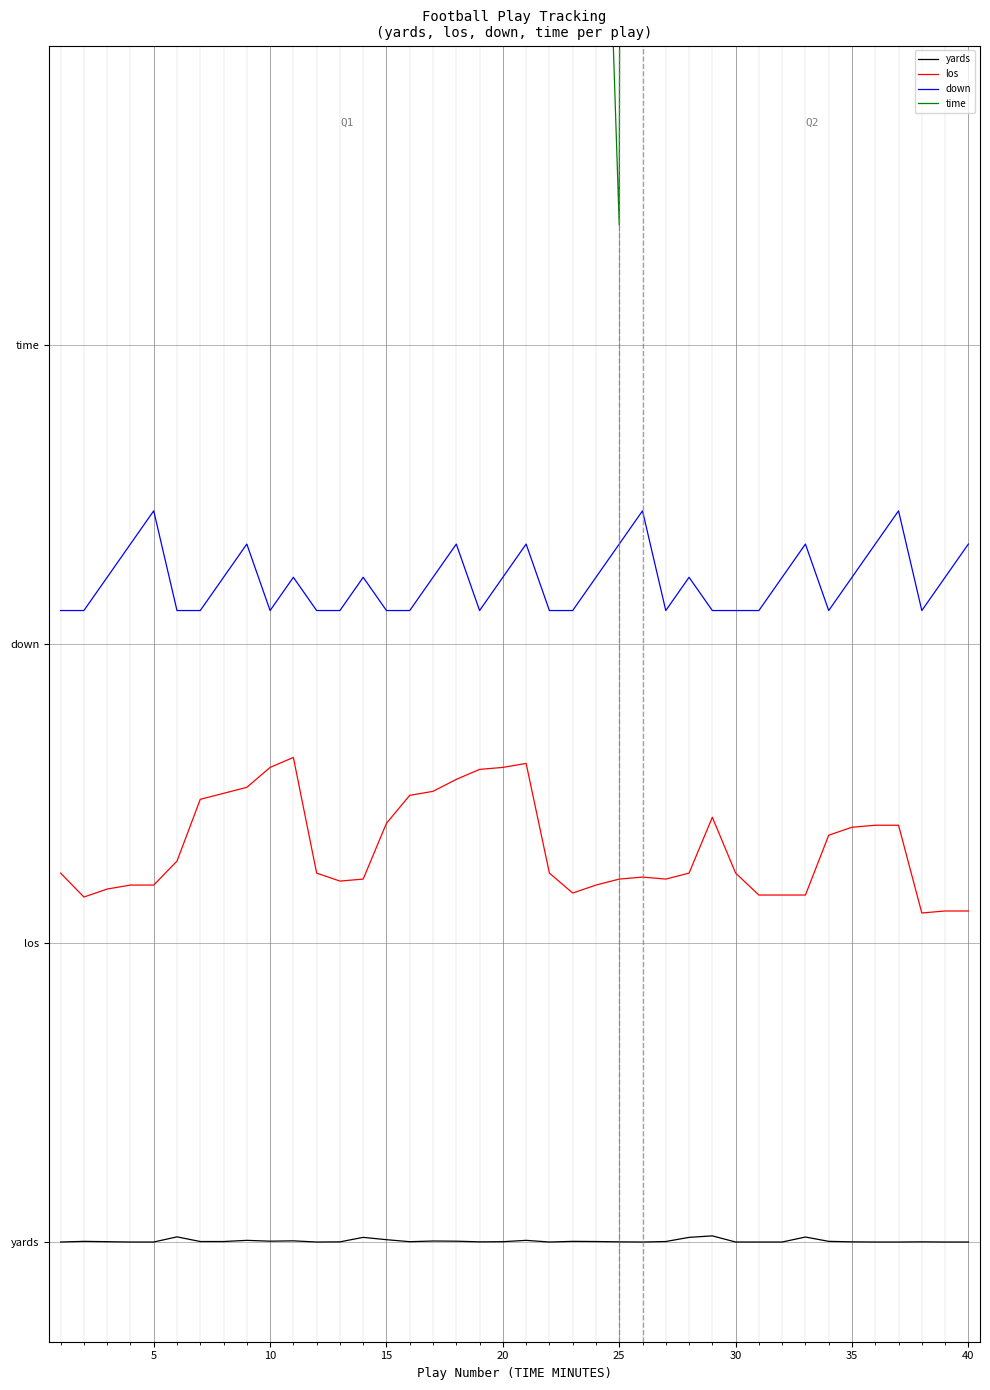

Is this an area chart (filled region under the line)?

No